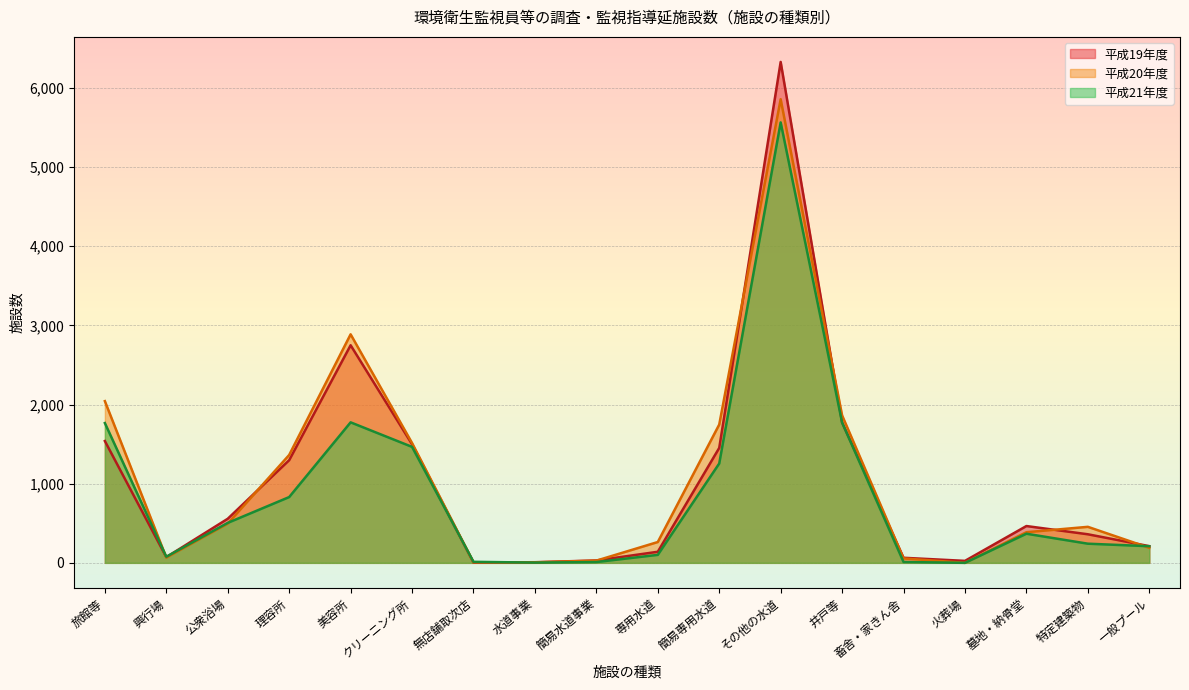

Which series has the widest spread of values?

平成19年度